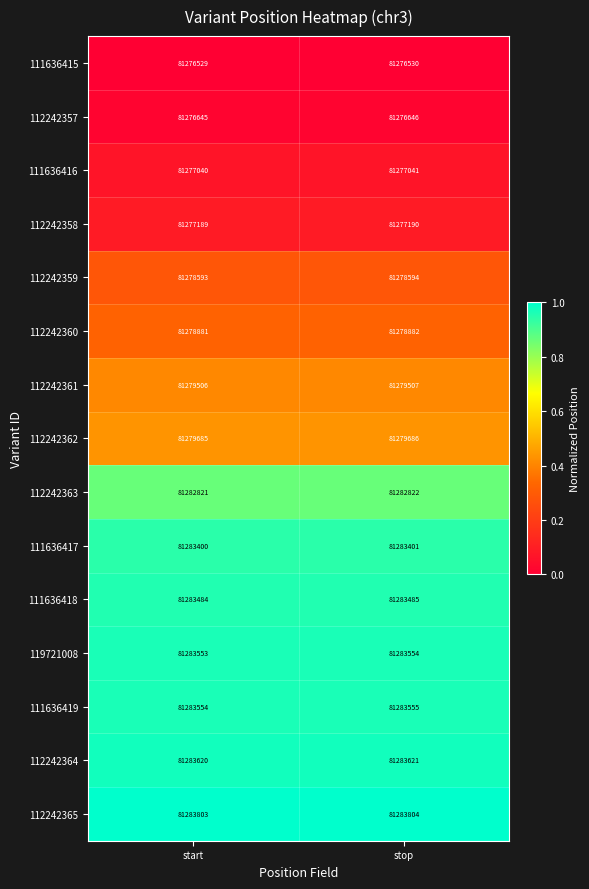

What is the average value of the 112242362 series?

81279686